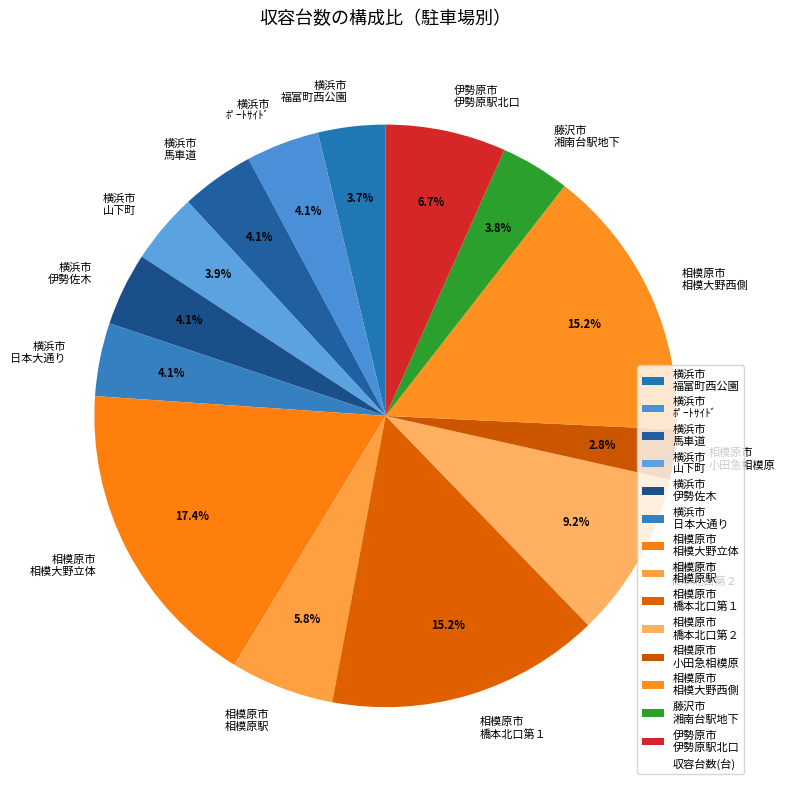

Count the number of slices in the pie.

14